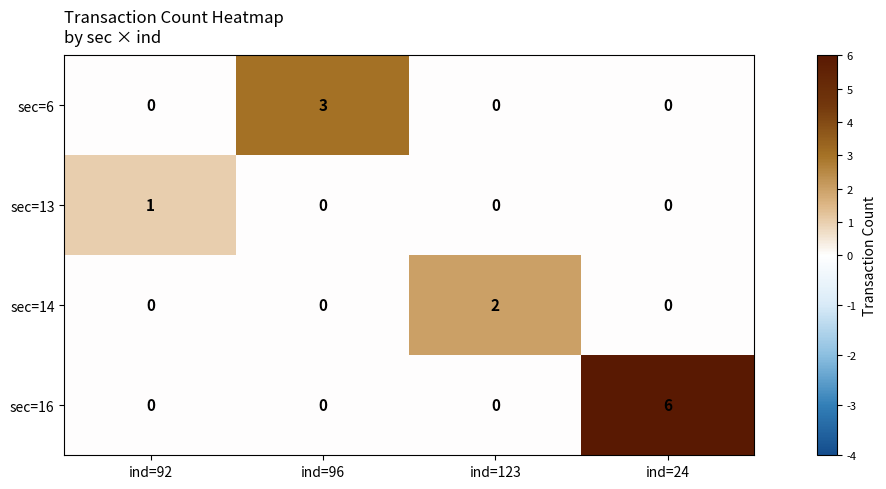

What is the sum of all sec=16 values?

6